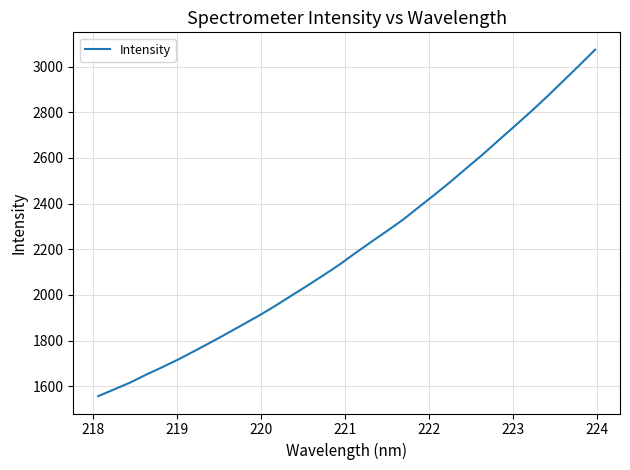

Does the chart display data point markers on the line(s)?

No